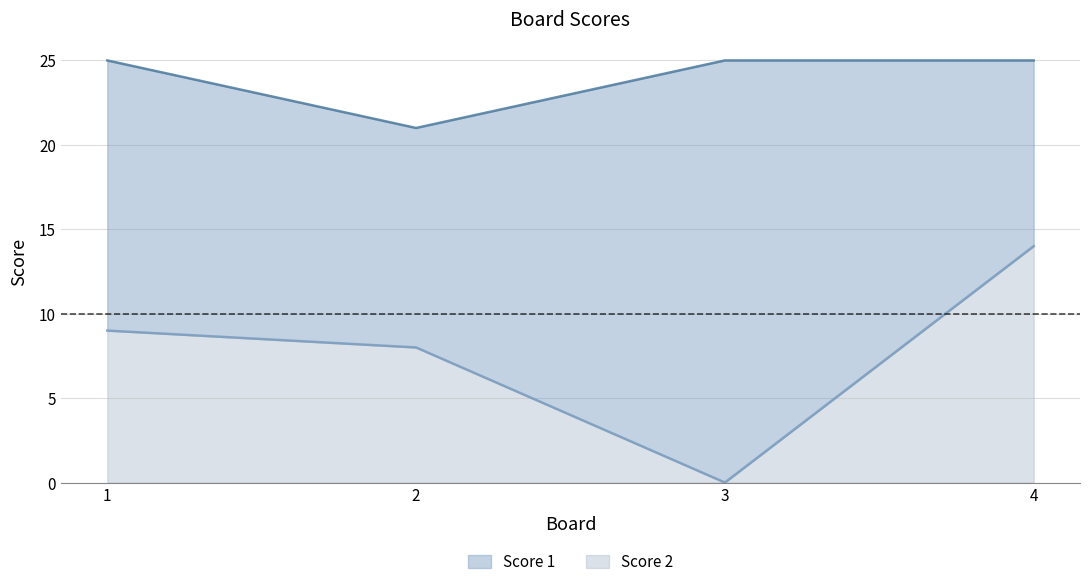

At which label is Score 2 closest to 7?

2